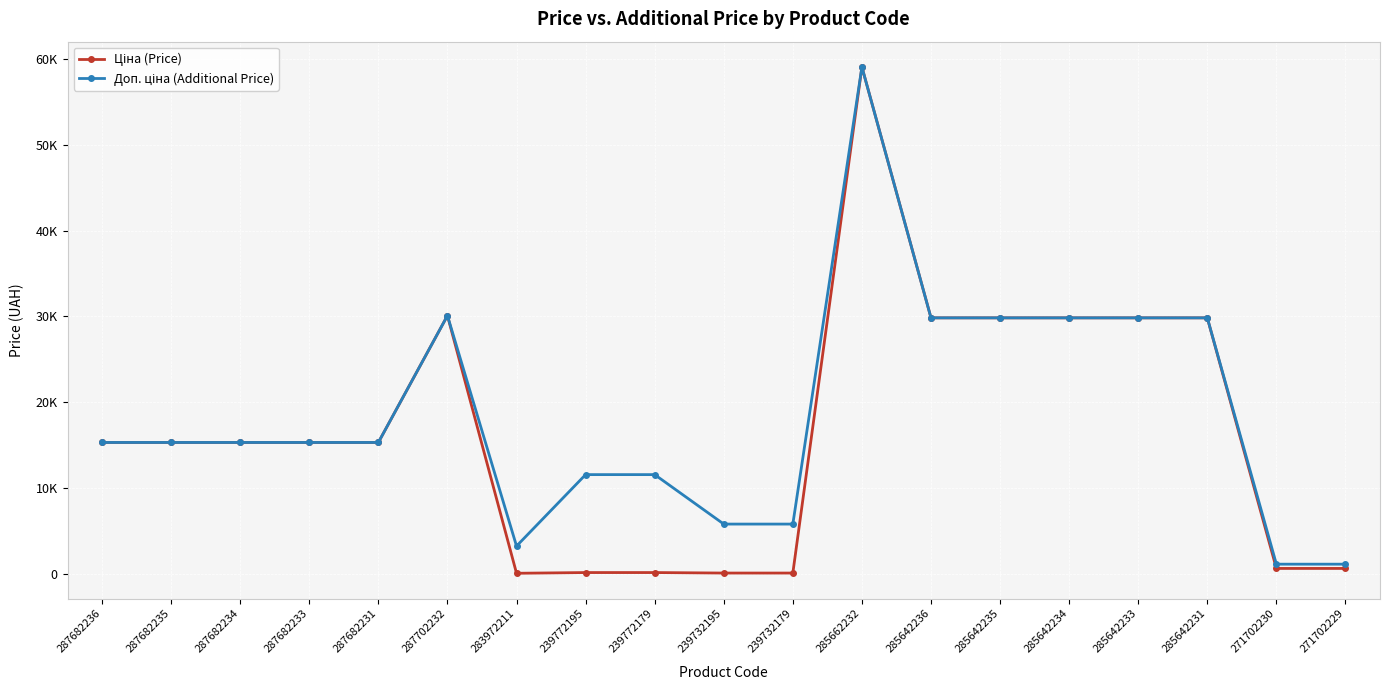

At how many categories does at least one series exceed 43920?

1